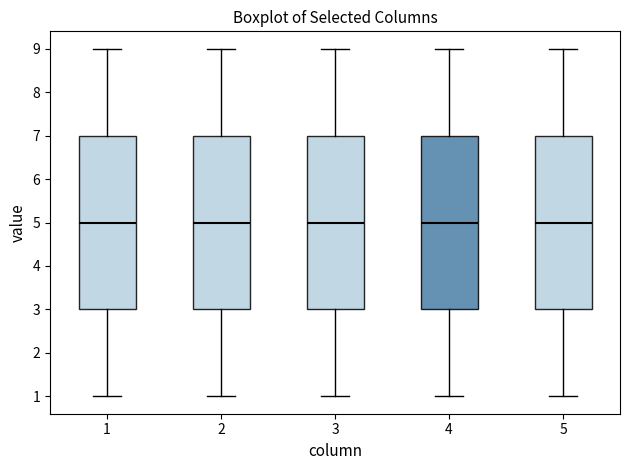

Reading left to right, read every box against the y-axis: the position of its median line, the range the box covers, and the ends of its whiskers. The values are not printed on the chart, so give them approximately, as read against the axis.

1: median 5, box 3 to 7, whiskers 1 to 9
2: median 5, box 3 to 7, whiskers 1 to 9
3: median 5, box 3 to 7, whiskers 1 to 9
4: median 5, box 3 to 7, whiskers 1 to 9
5: median 5, box 3 to 7, whiskers 1 to 9